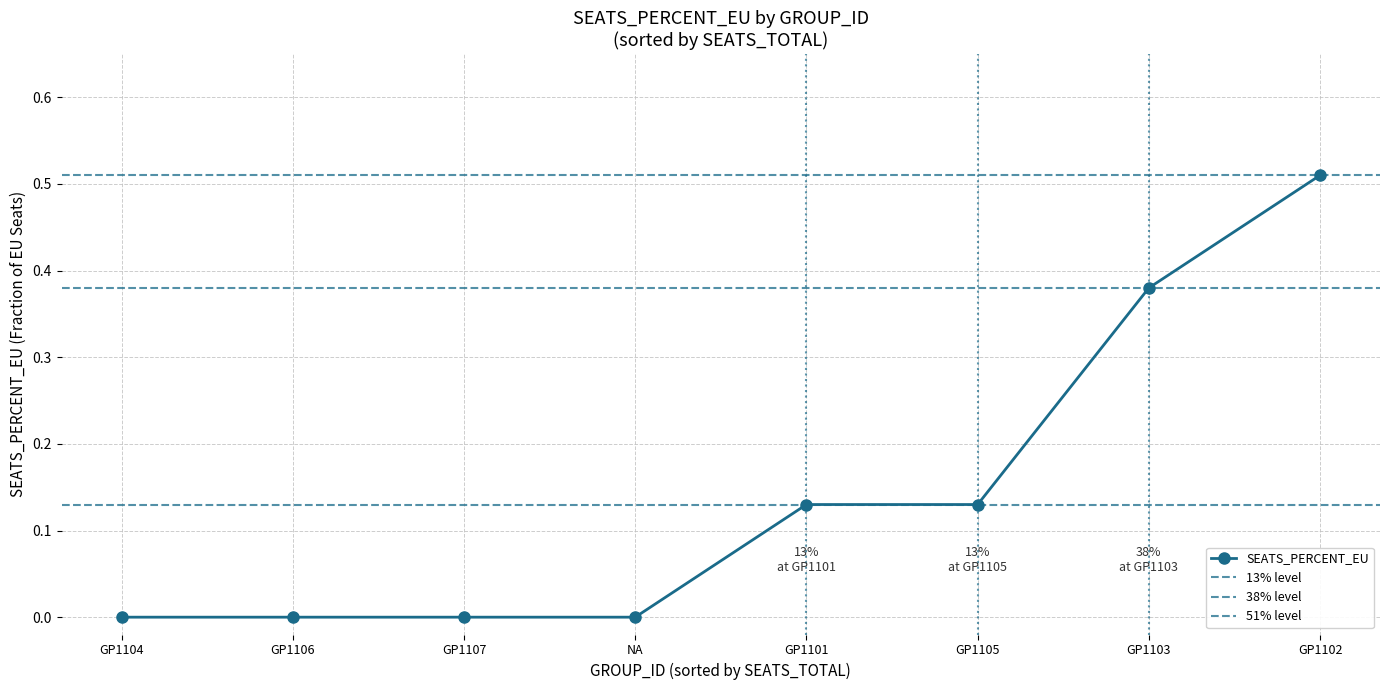

Is it true that SEATS_PERCENT_EU equals 0.0 at GP1106?

True